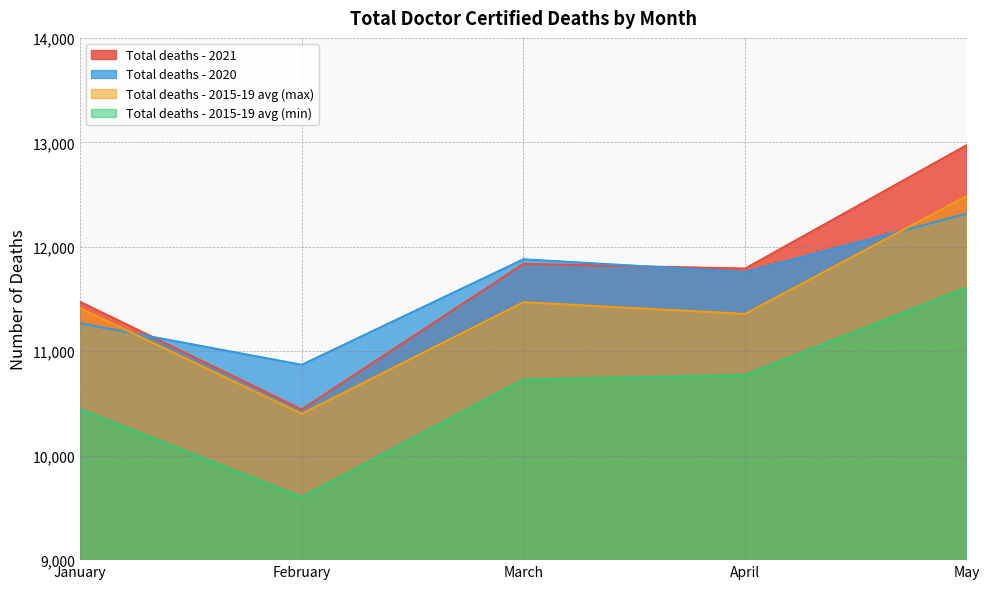

Between January and April, which is larger?

April